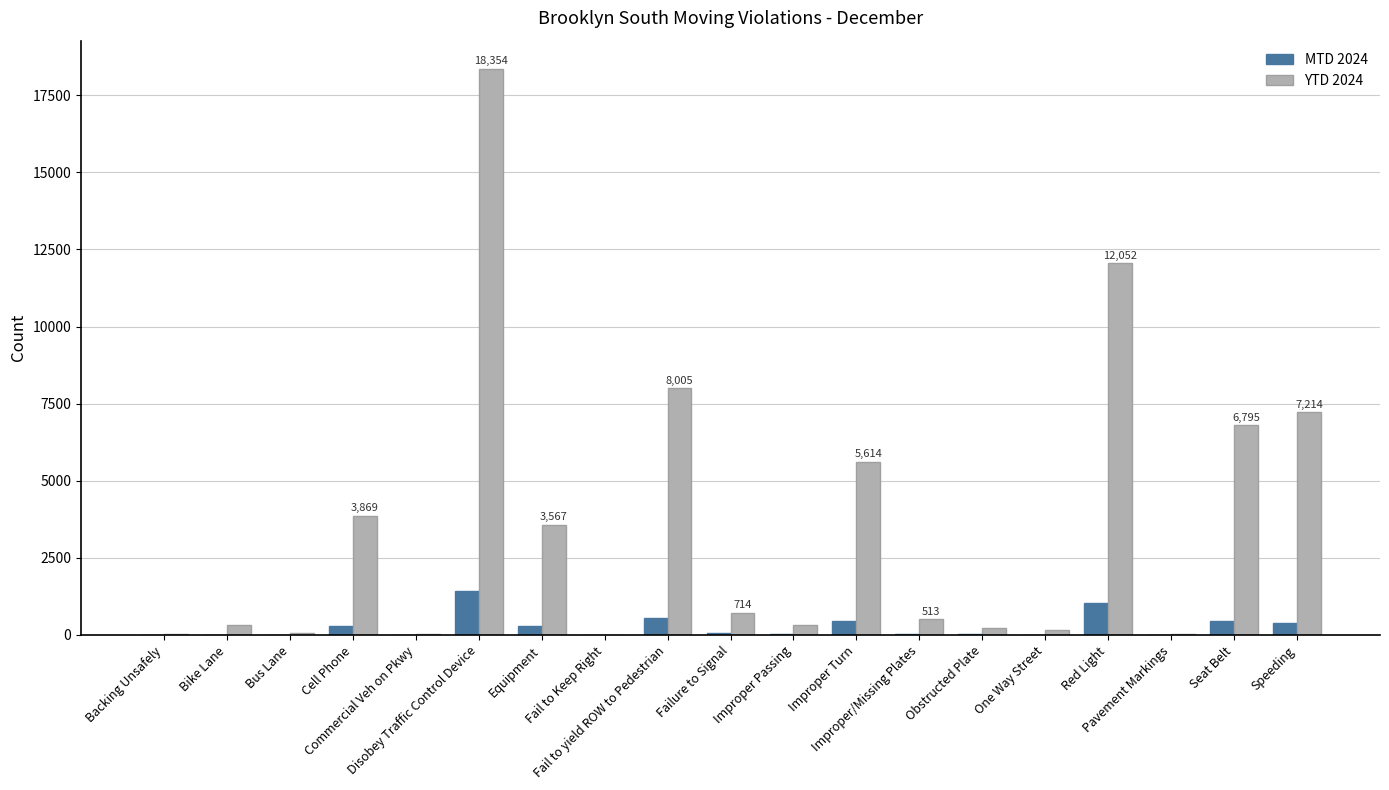

What is the maximum value shown in the chart?

18354